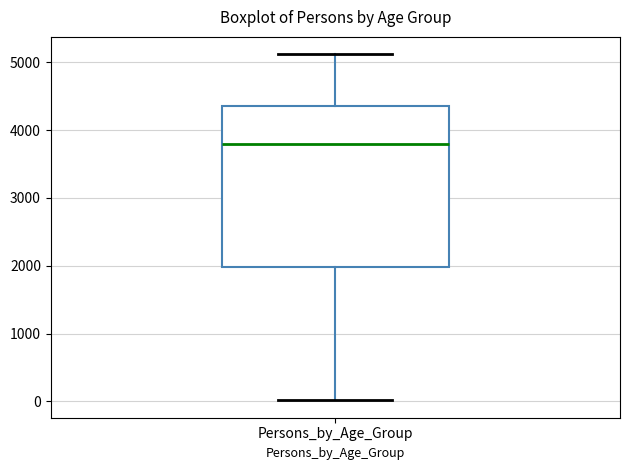

Transcribe this box plot: give where the median line is, the range the box spans, and where the two whiskers end, as read against the y-axis. The values are not printed on the chart, so give them approximately, as read against the axis.

median 3800, box 2000 to 4300, whiskers 0 to 5100